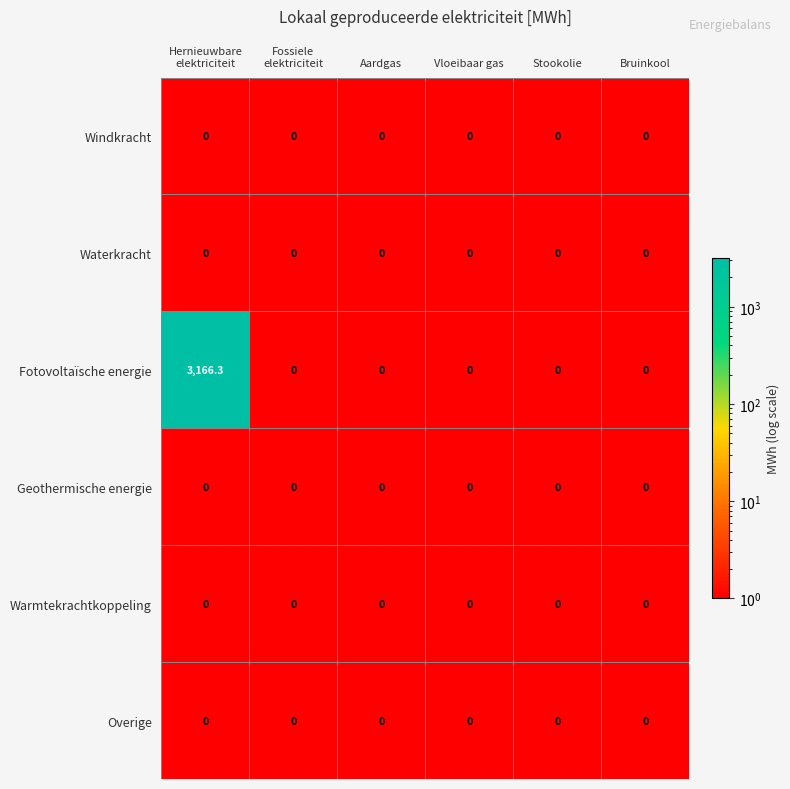

Which series has the largest range (max minus min)?

Fotovoltaïsche energie